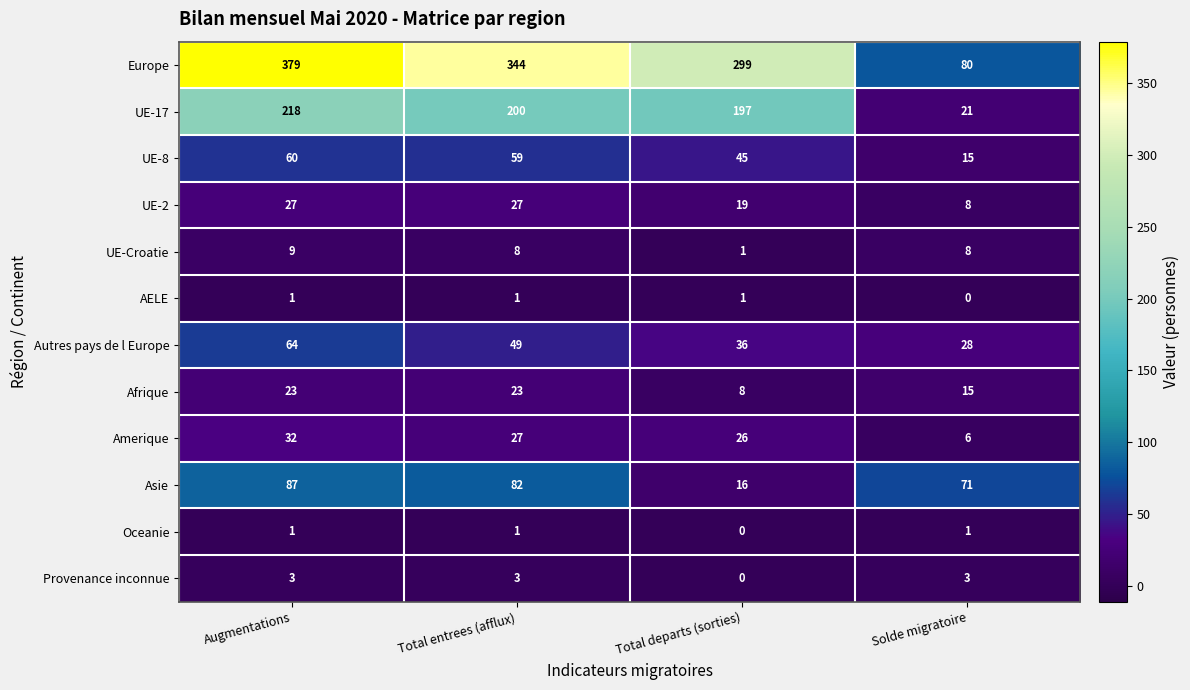

At which category is the sum across all series the highest?

Augmentations